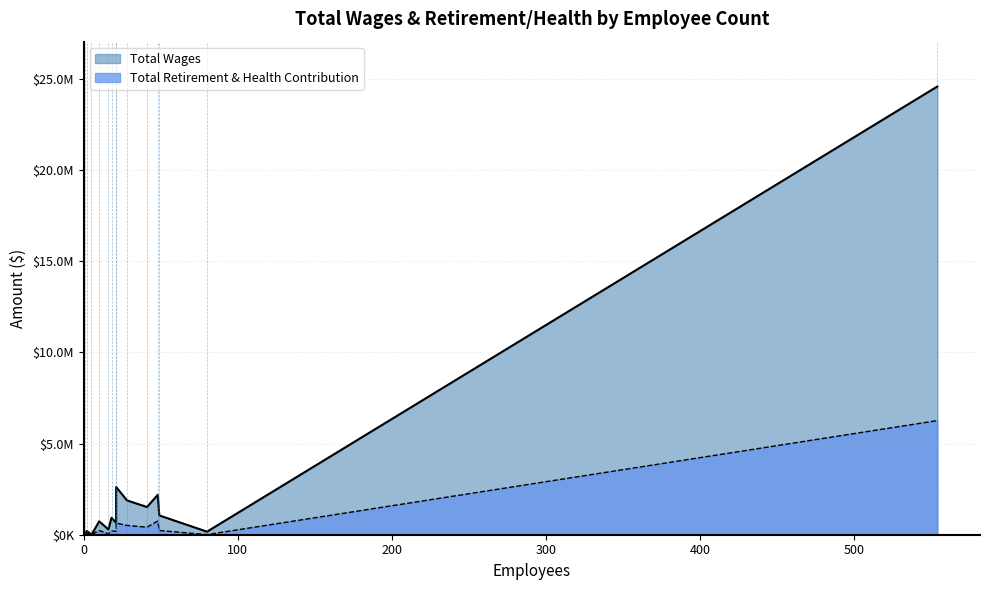

Is the value of Total Wages at Extended Care greater than the value of Total Retirement & Health Contribution at Business Services?

Yes